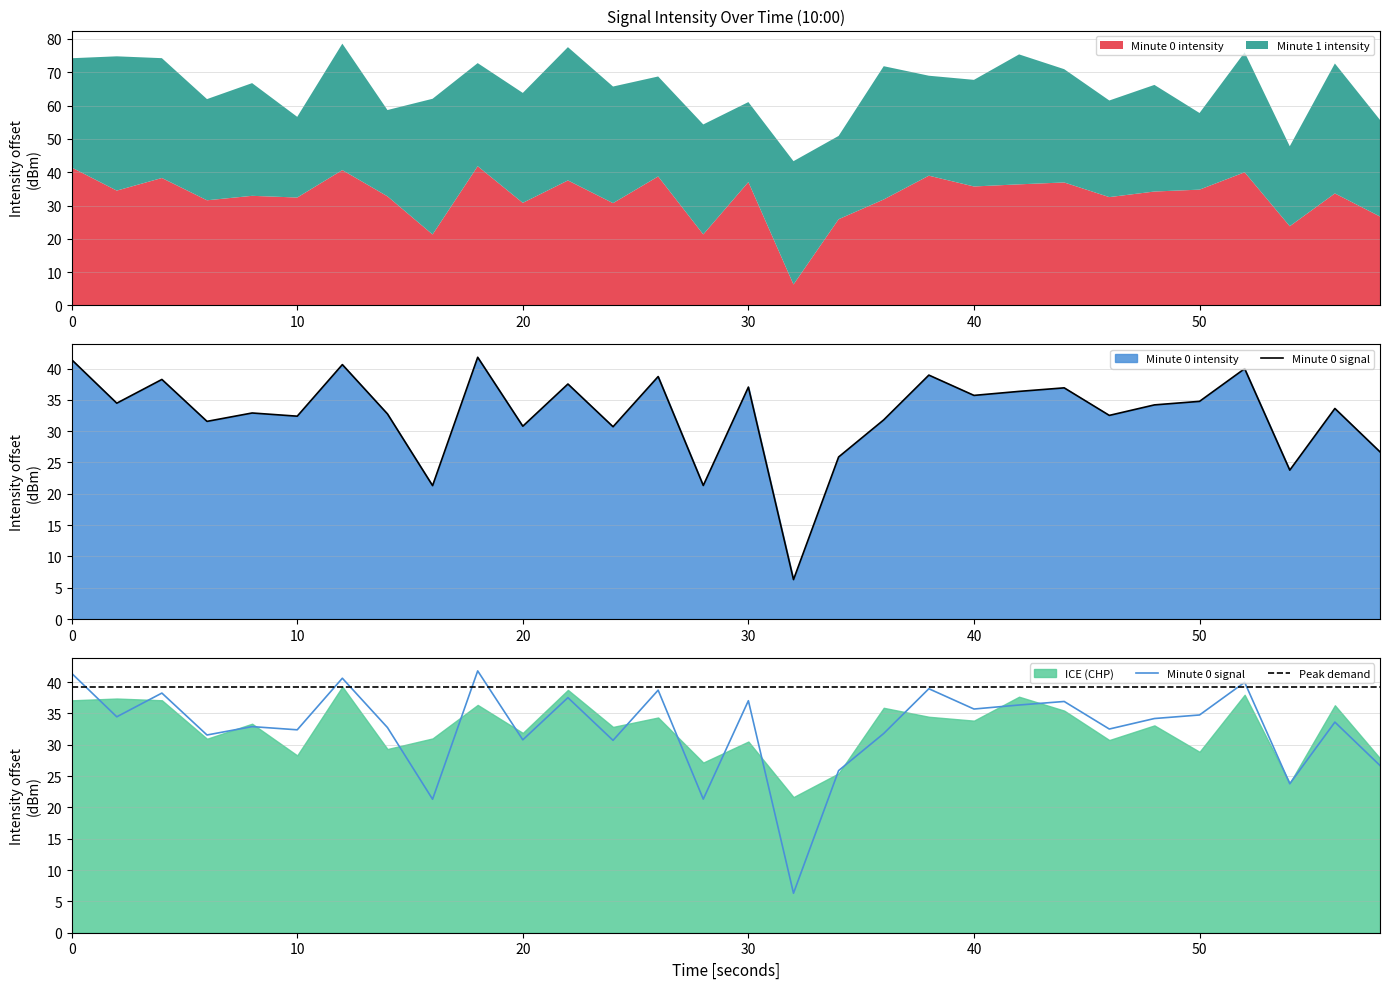

What is the difference between the maximum and minimum values?

35.5